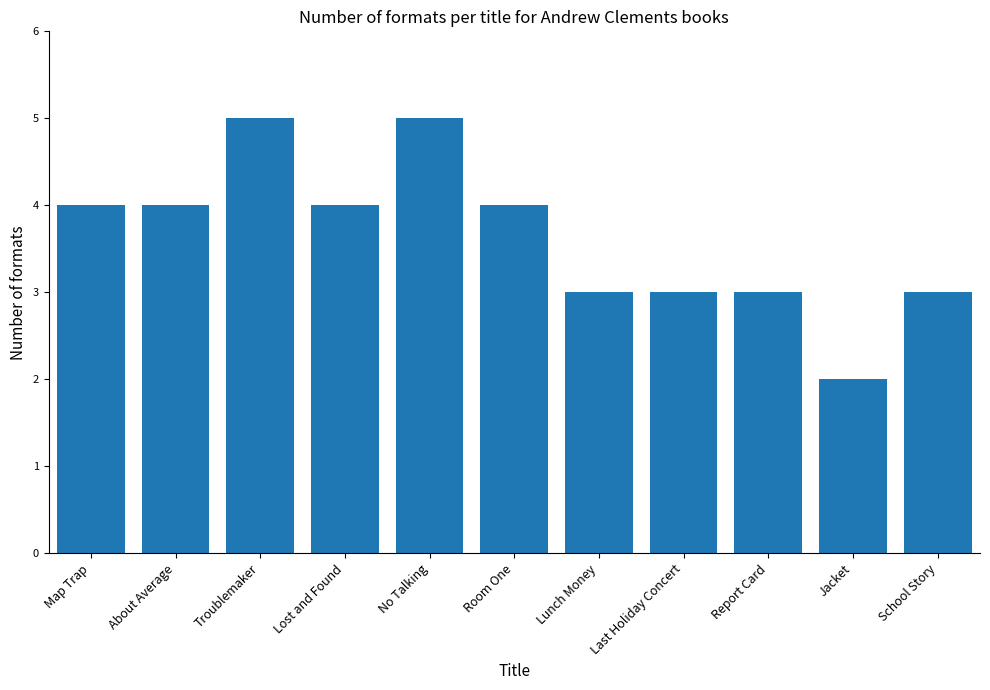

What is the ratio of the value at Map Trap to the value at Jacket?

2.0